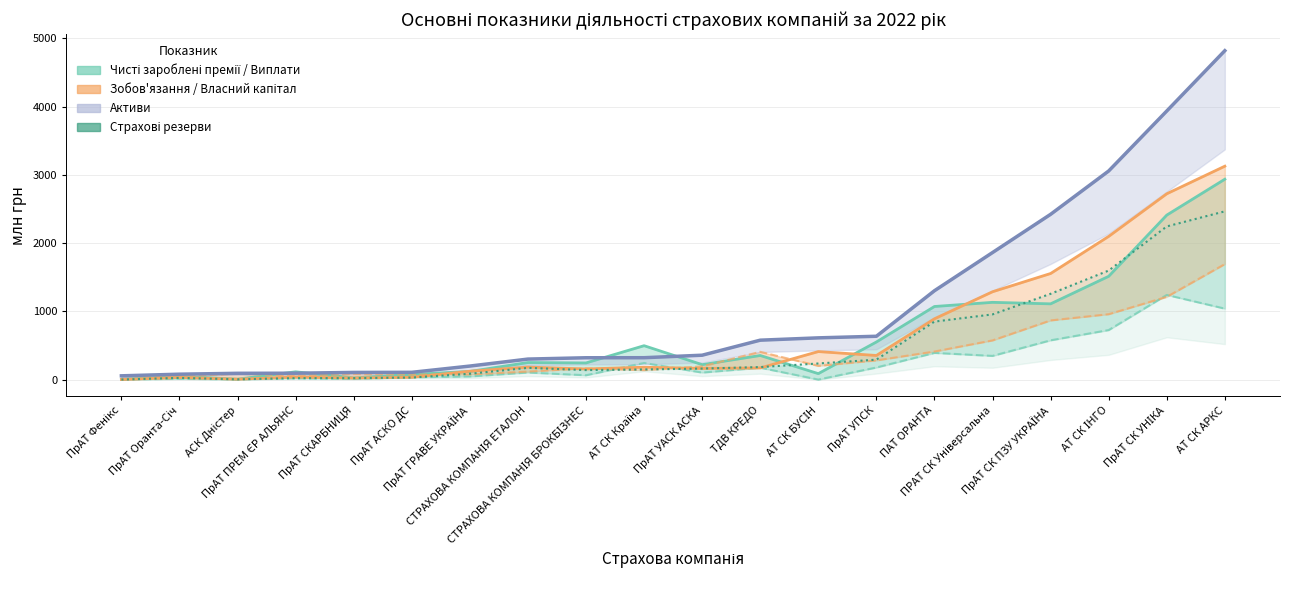

In Страхові резерви, how many points are lower than both neighbors (excluding endpoints)?

2